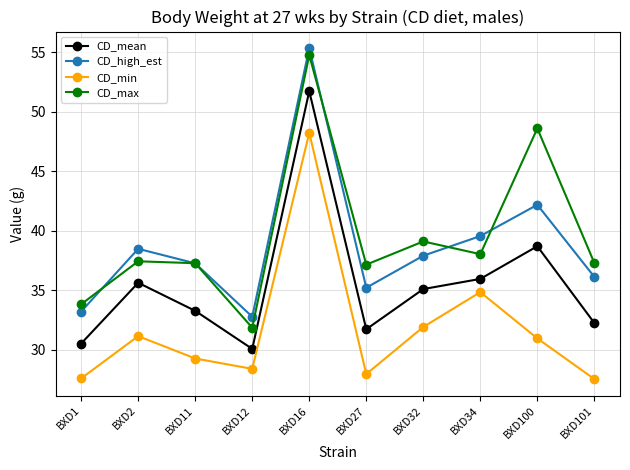

What is the highest value of the CD_max series?

54.8